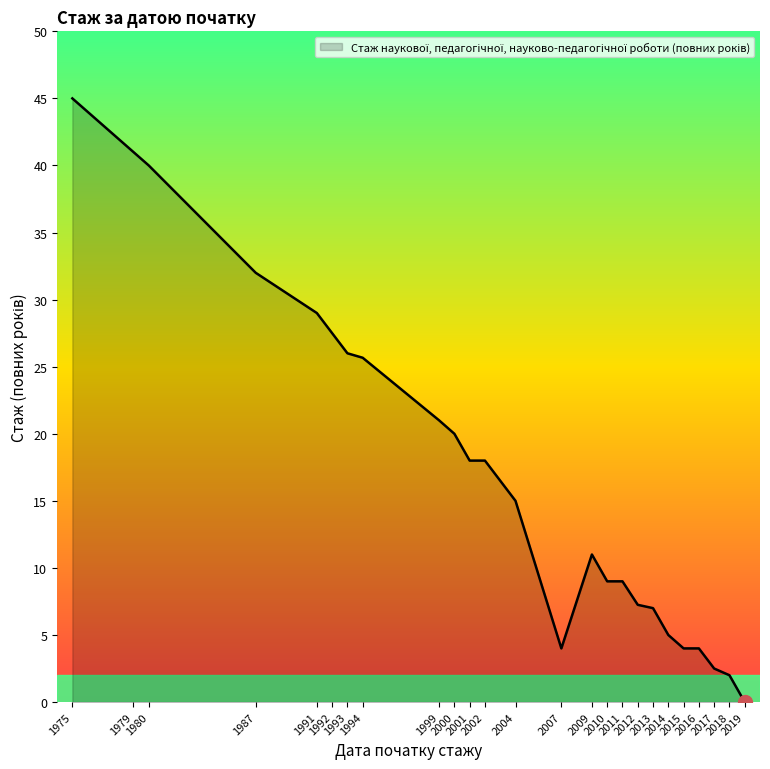

What is the change in value from 1992 to 2009?

-16.5